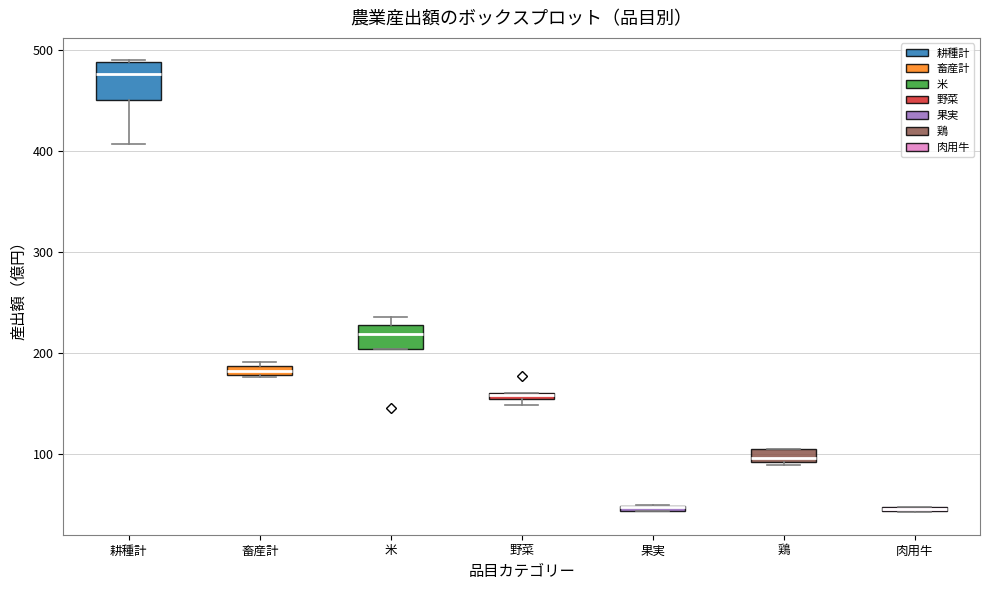

Where is the lower edge of the box for 鶏 on the y-axis? The values are not printed on the chart, so give them approximately, as read against the axis.

90